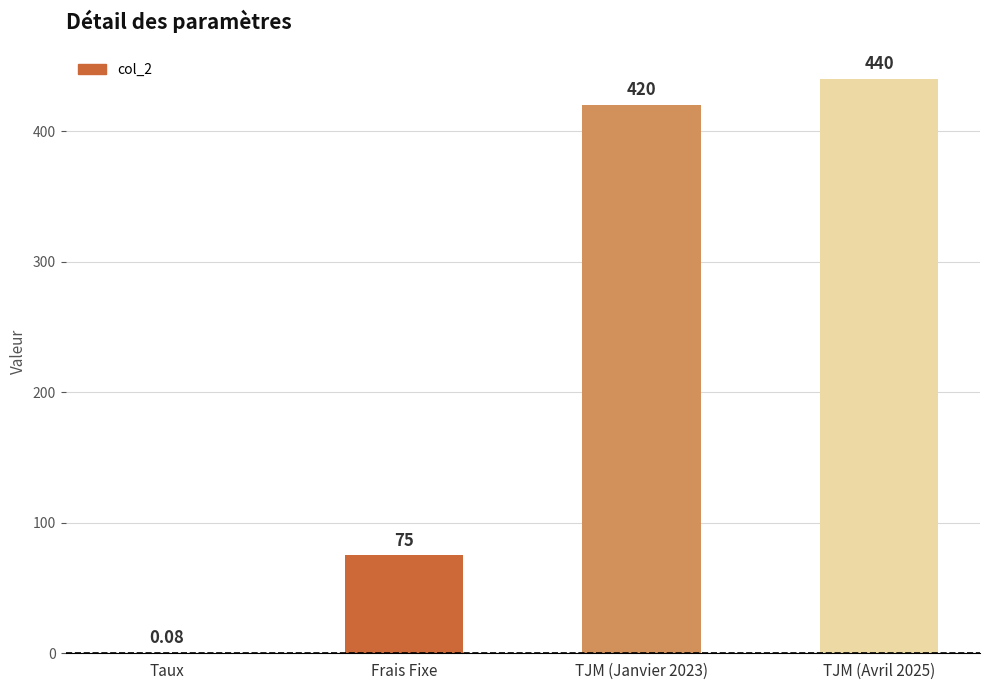

Where is the data nearest to the value 220?

Frais Fixe